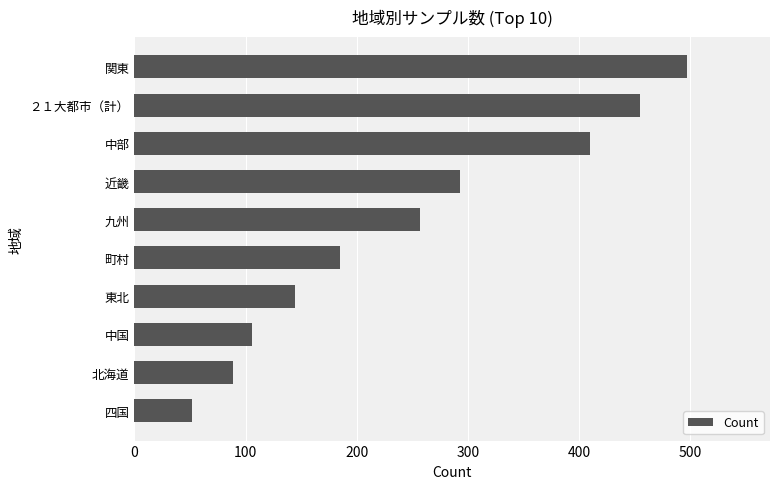

Is it true that the value at 中部 is 410?

True